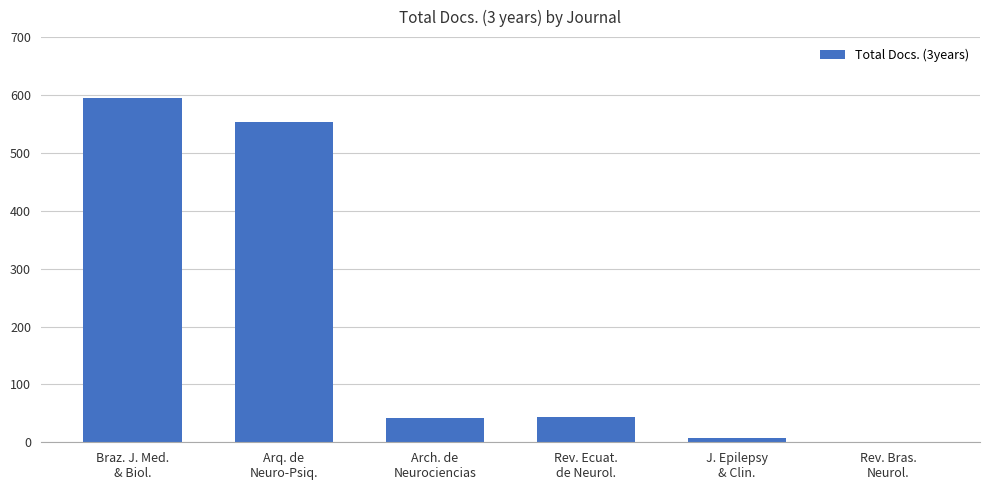

Does the chart contain stacked bars?

No